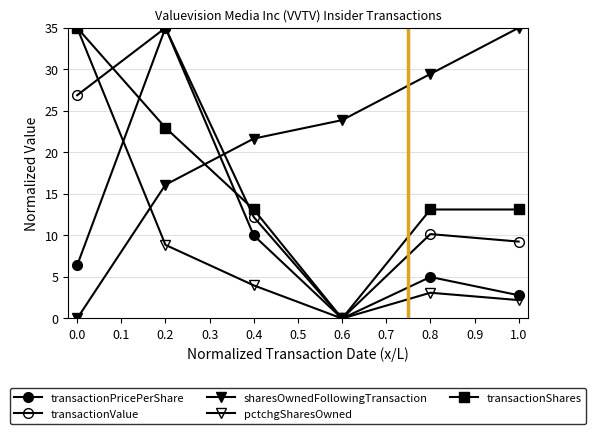

What is the value of the transactionValue point at the 3rd from the left?

12.2